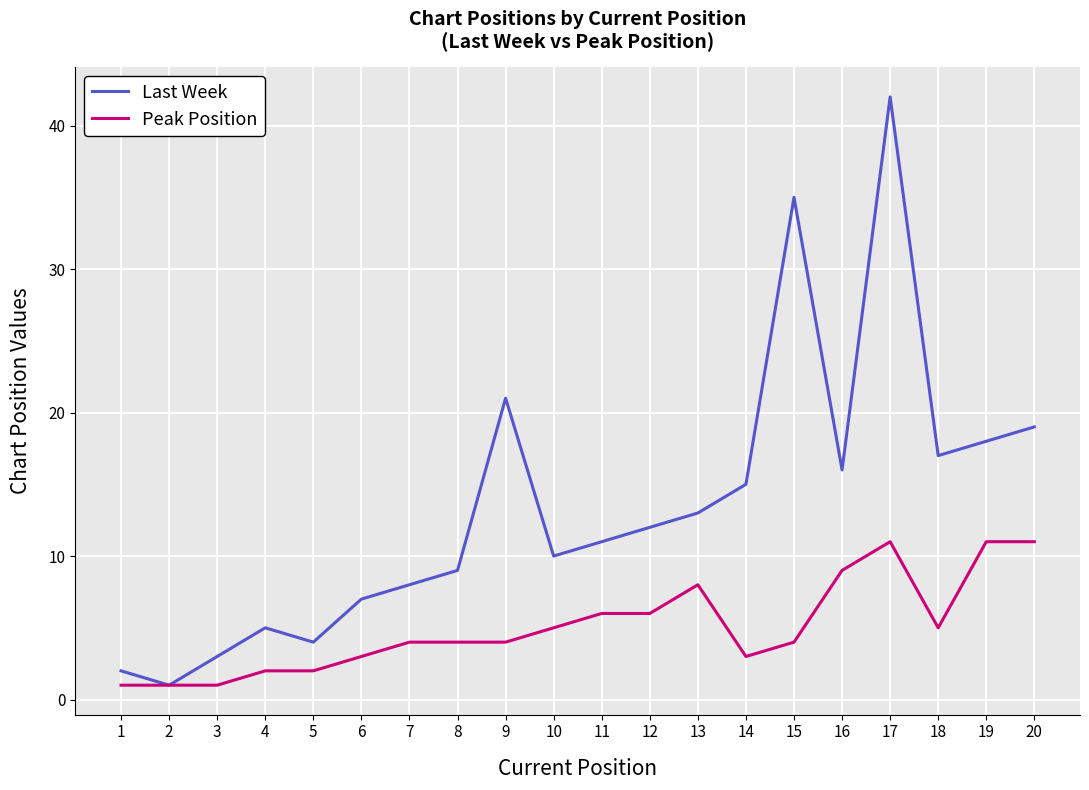

What is the sum of all Peak Position values?

101